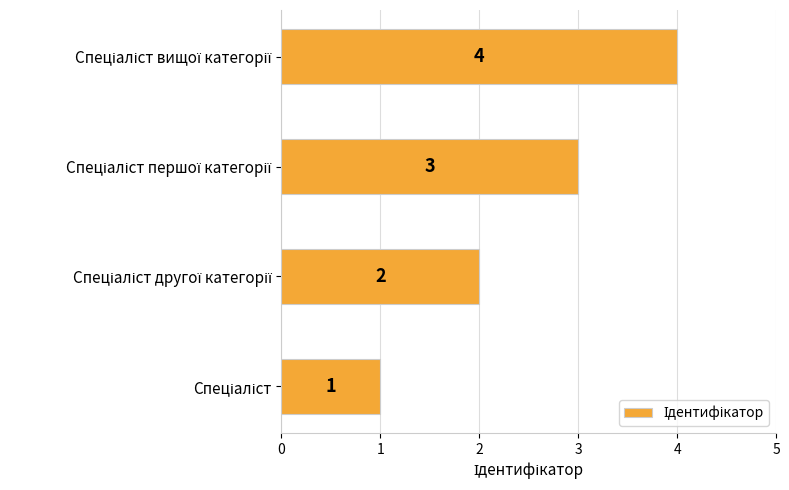

How many values are below 3?

2